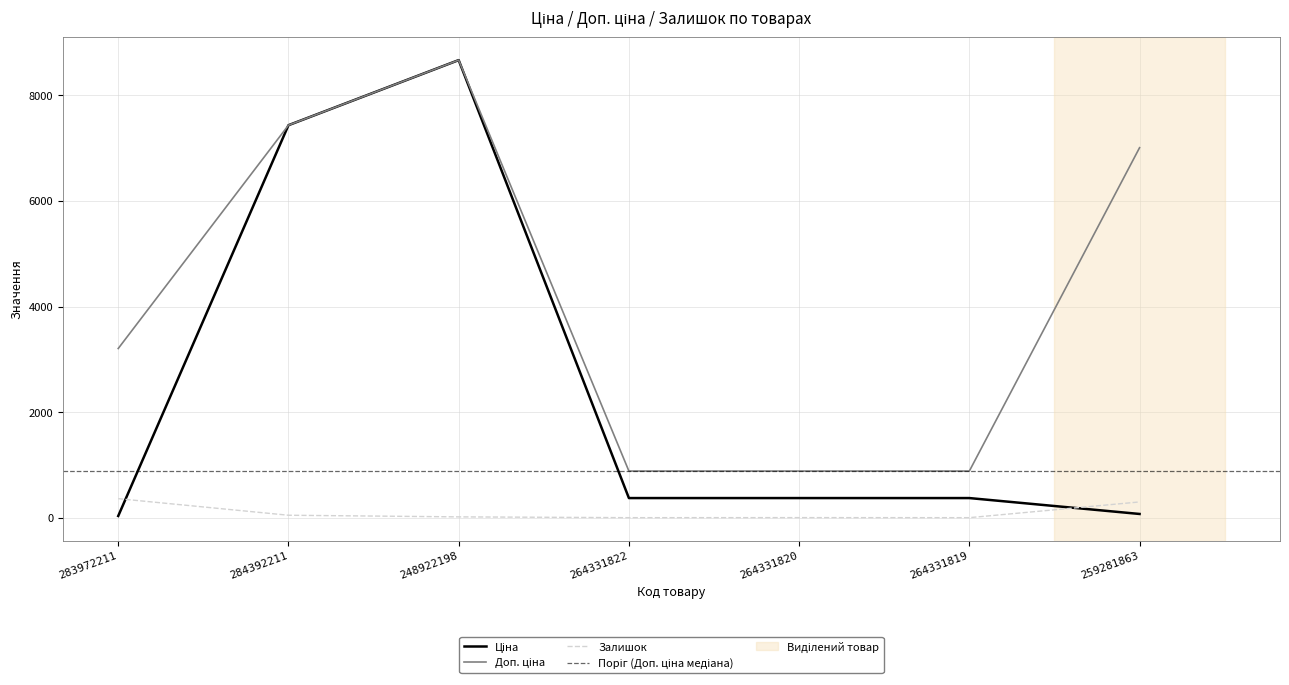

The Залишок series shows 298.0 at 259281863. True or false?

True